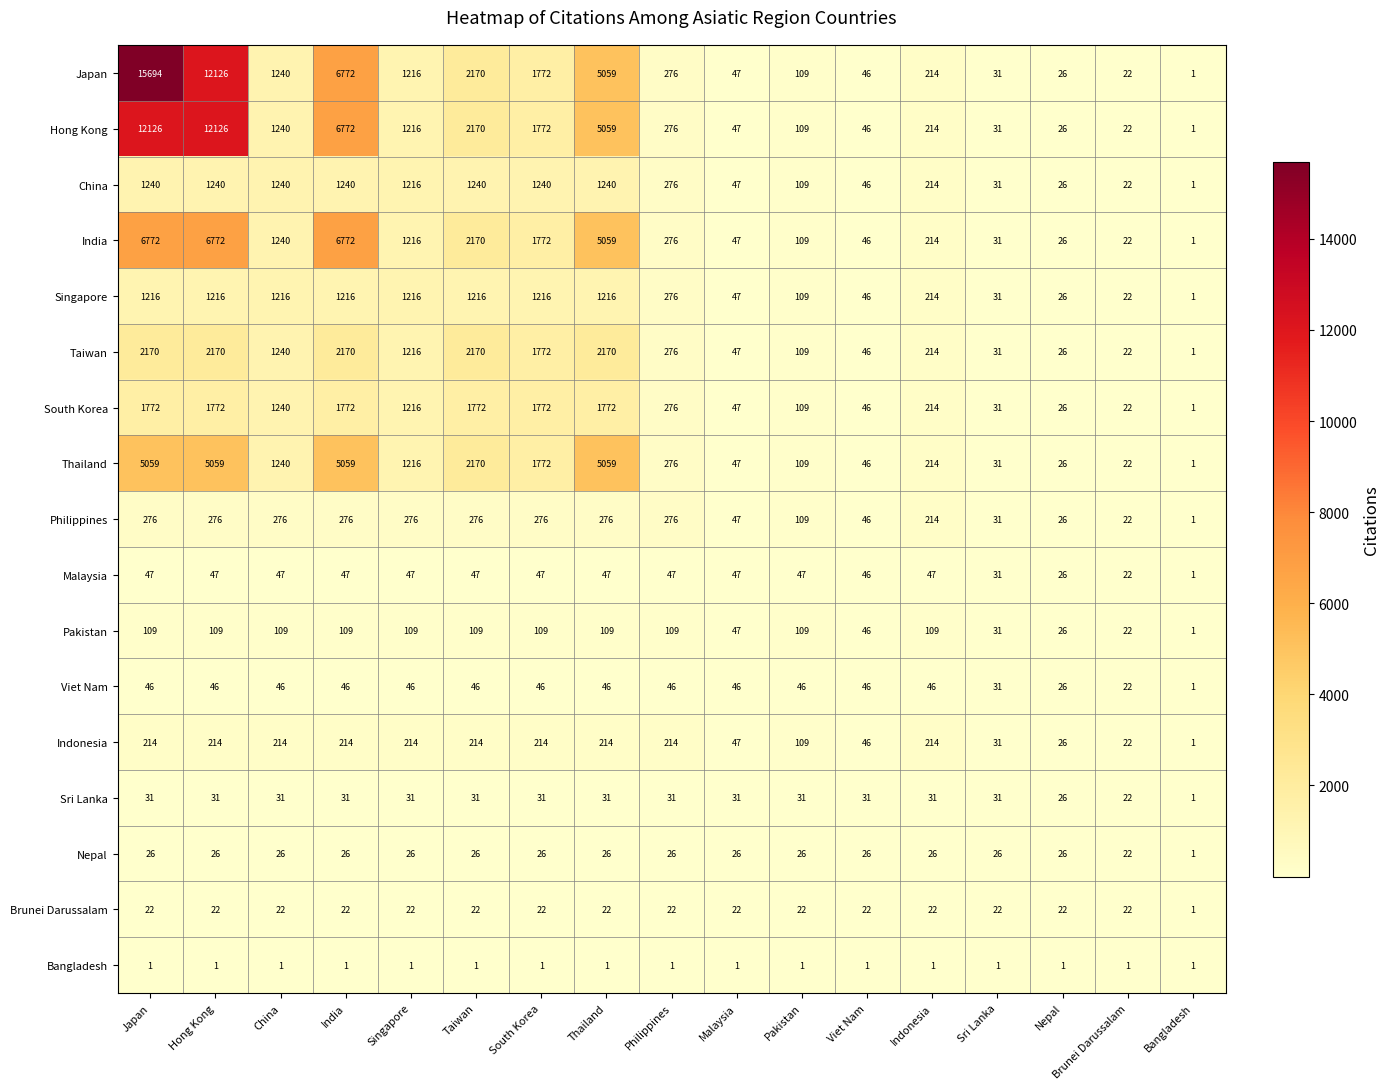

Is it true that Thailand equals 46 at Viet Nam?

True